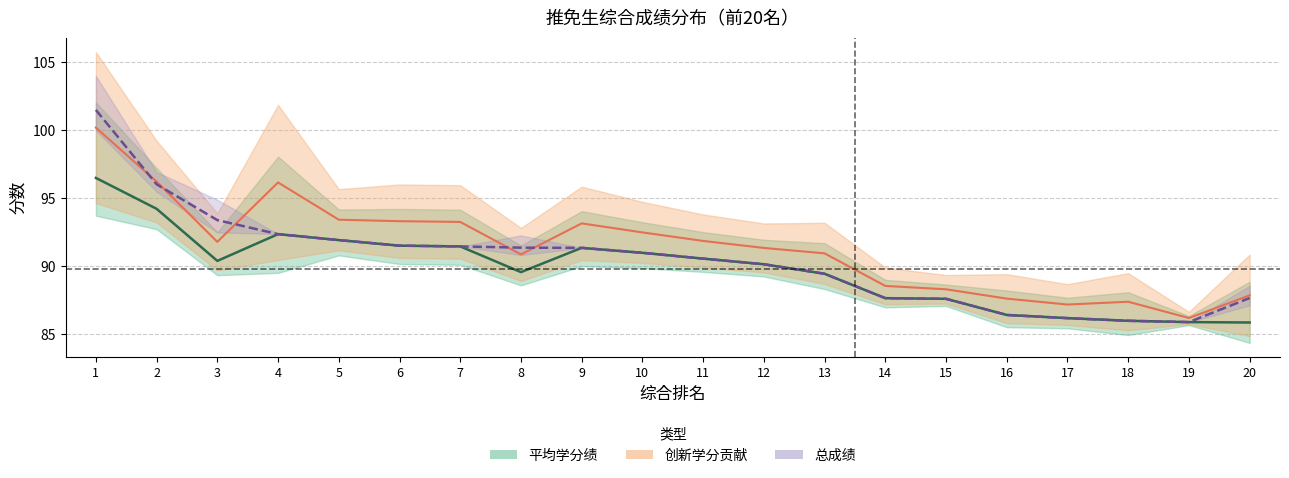

Is it true that 总成绩 equals 57.6 at 1?

False